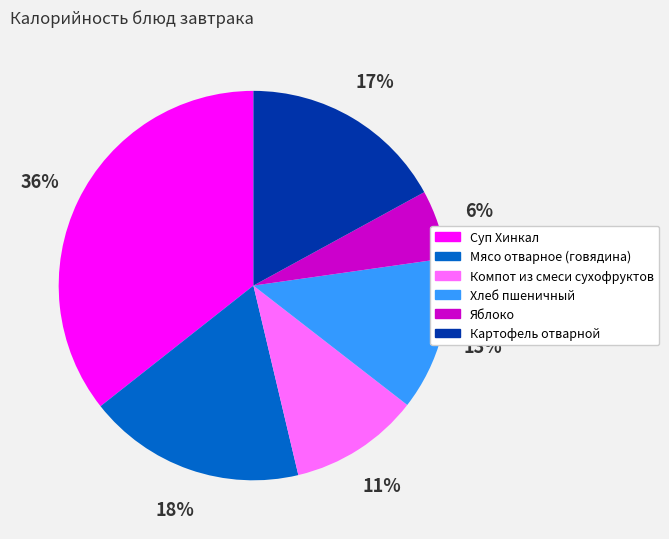

How many slices are in this pie chart?

6